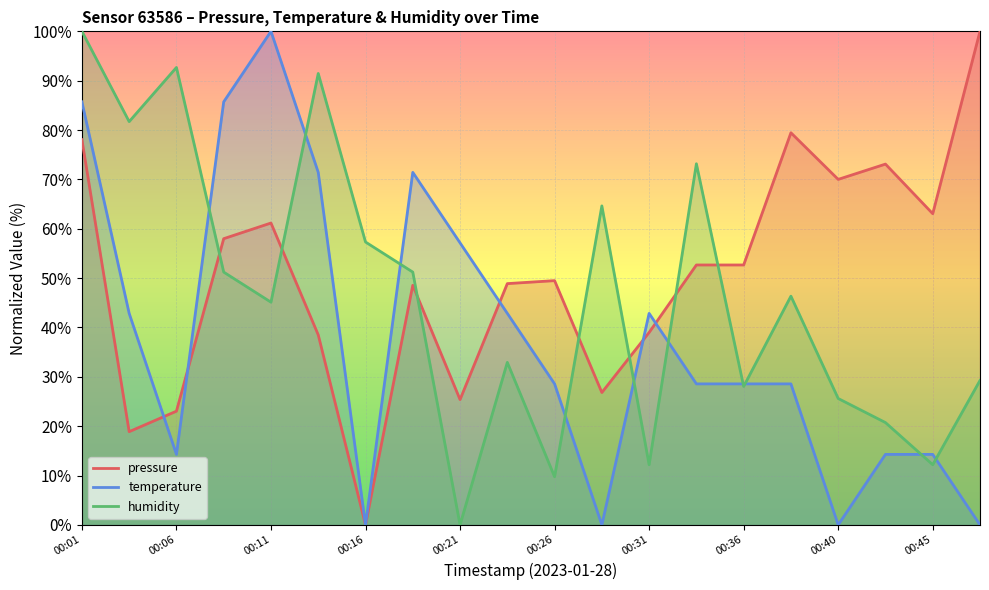

The humidity series shows -47.4 at 00:21. True or false?

False